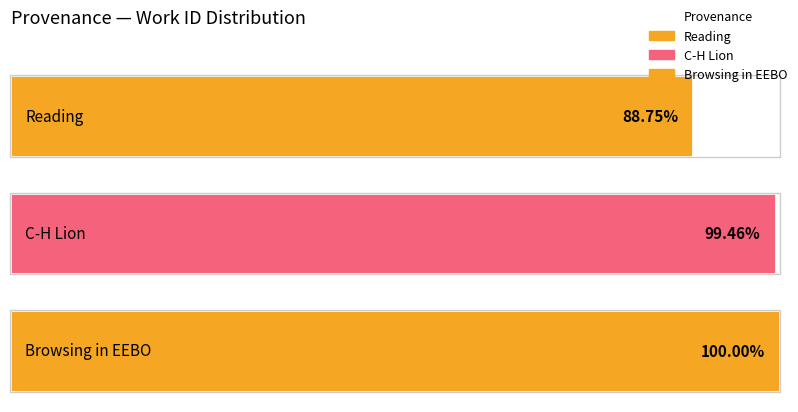

Are the bars grouped side by side (vs. stacked)?

No